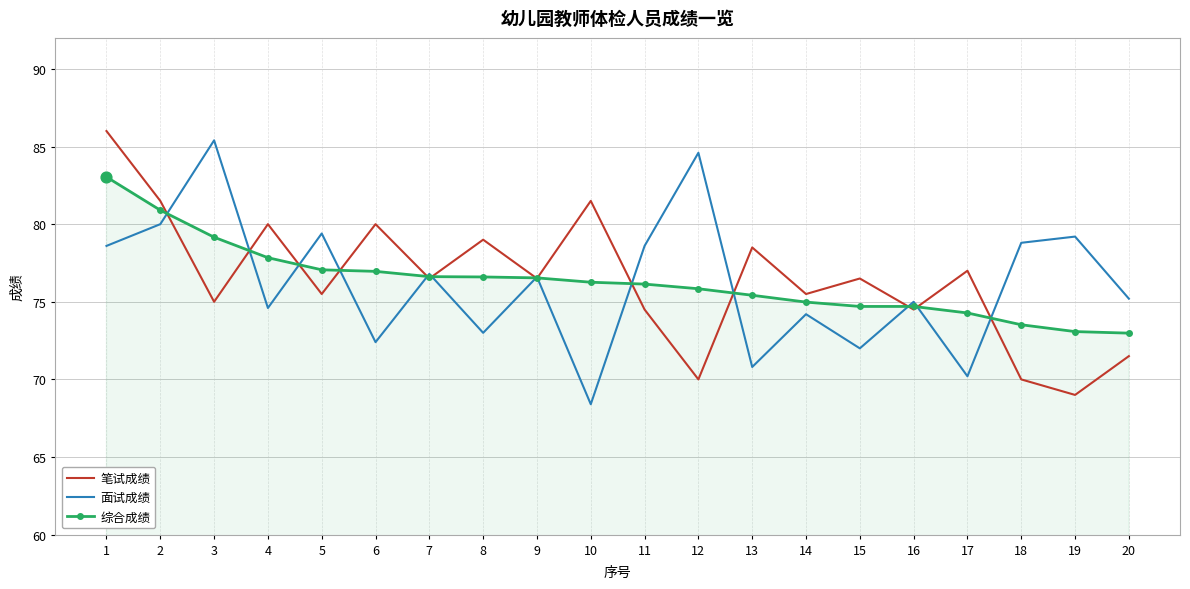

At how many categories does at least one series exceed 69?

20